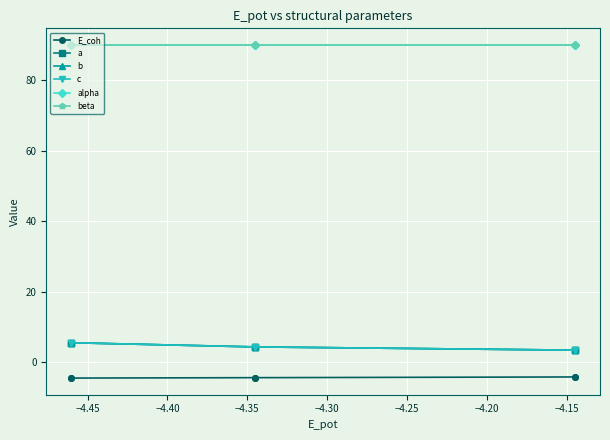

True or false: c has more than 0 points higher than both neighbors.

True